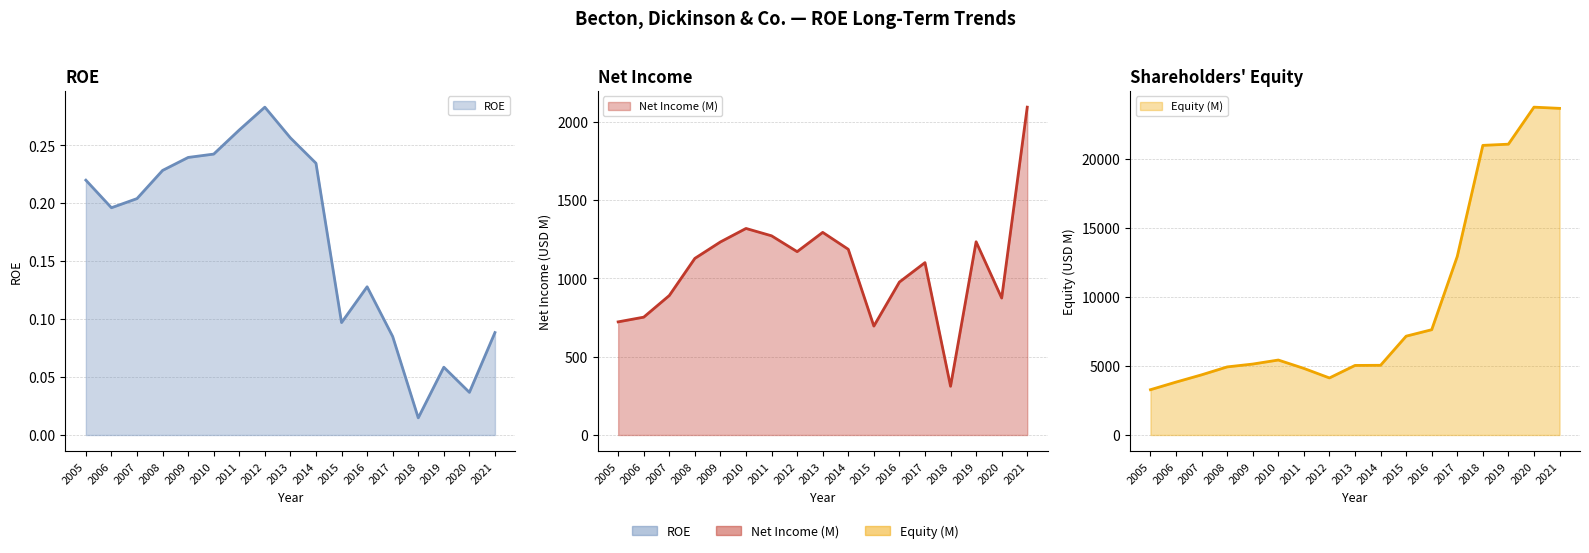

What are all the series names shown in the legend?

ROE, Net Income (M), Equity (M)